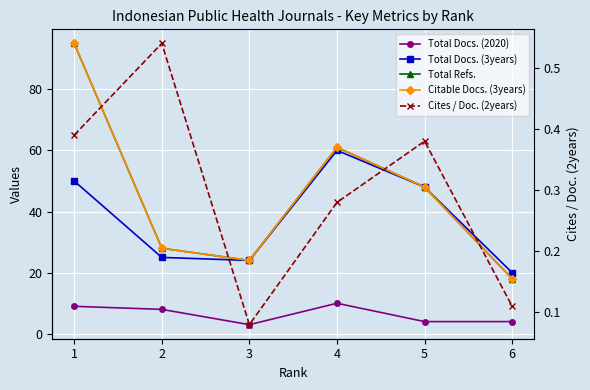

How many lines are shown in the chart?

5